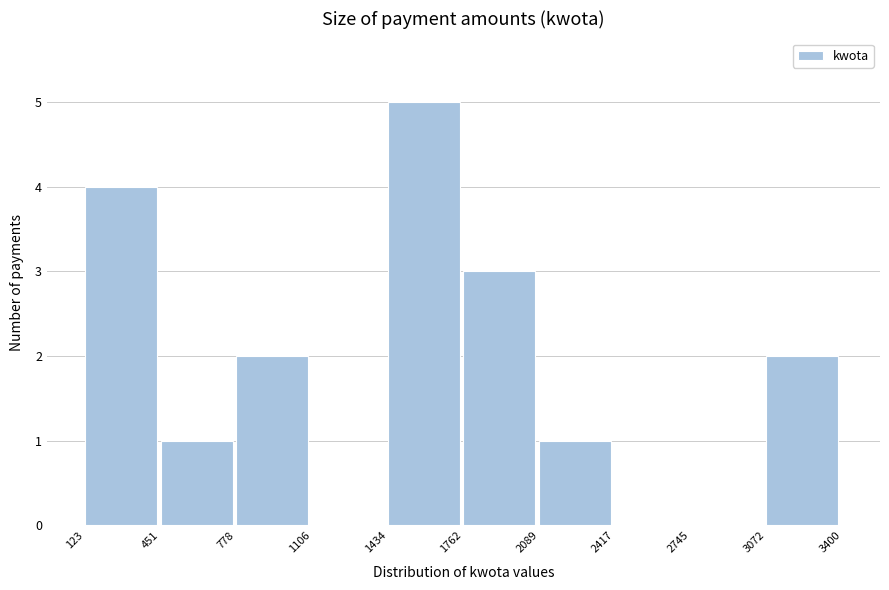

Reading left to right, list every bar in this chart as the range it spans on the x-axis followed by its height. The values are not printed on the chart, so give them approximately, as read against the axis.

123 to 451: 4
451 to 778: 1
778 to 1106: 2
1106 to 1434: 0
1434 to 1762: 5
1762 to 2089: 3
2089 to 2417: 1
2417 to 2745: 0
2745 to 3072: 0
3072 to 3400: 2